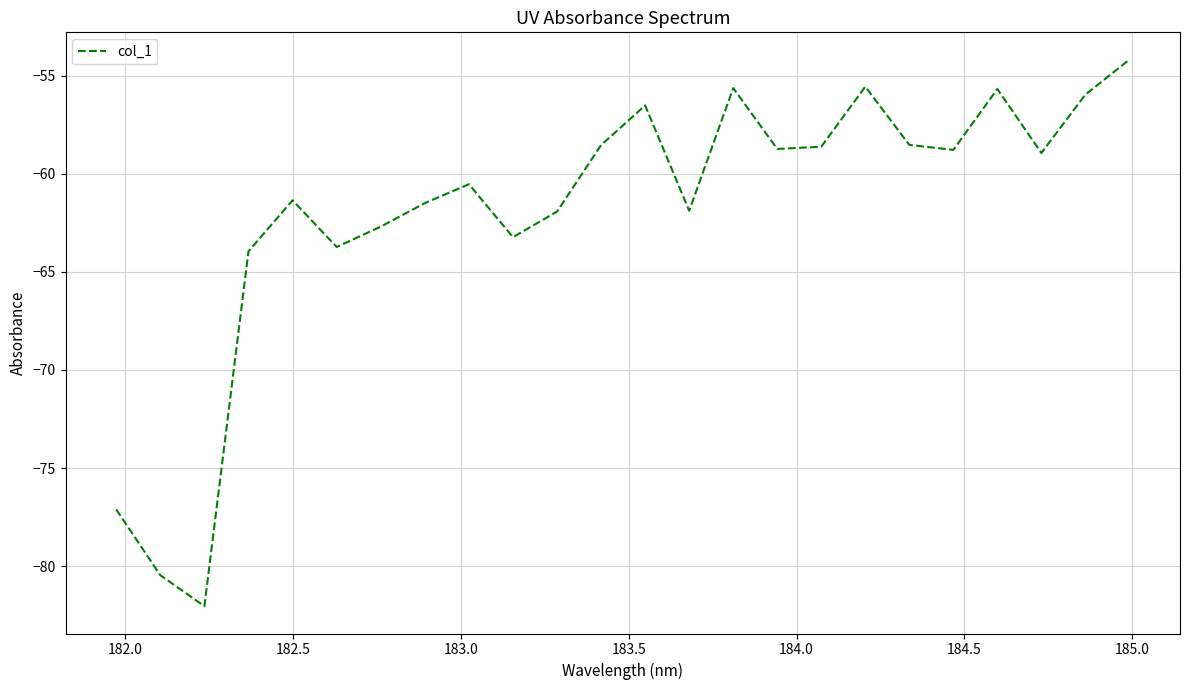

How many interior local peaks (higher than both neighbors) does the data have?

6